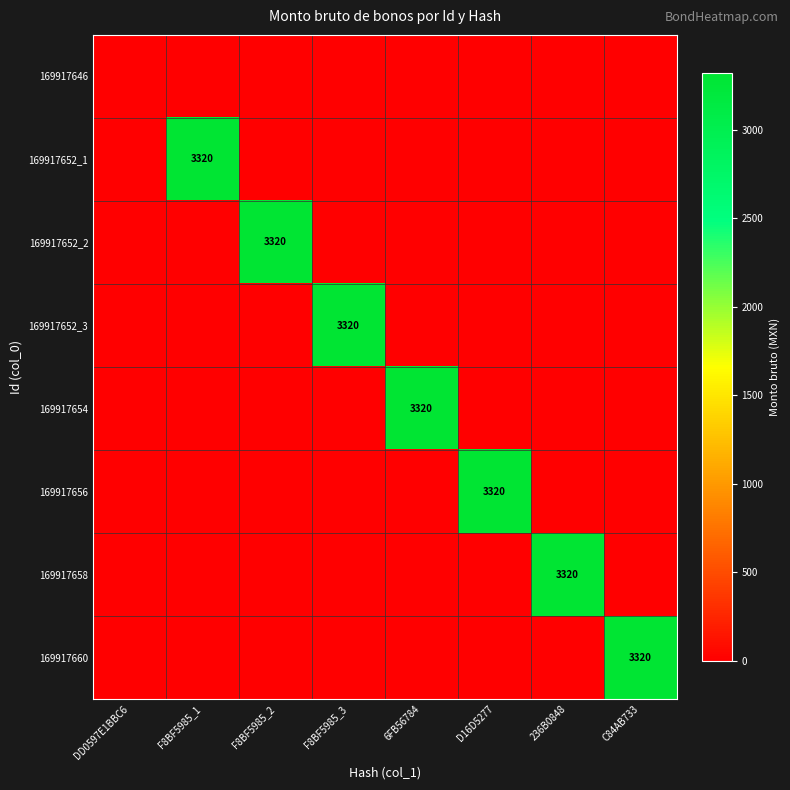

Is it true that 169917652_1 equals 4618 at F8BF5985_1?

False